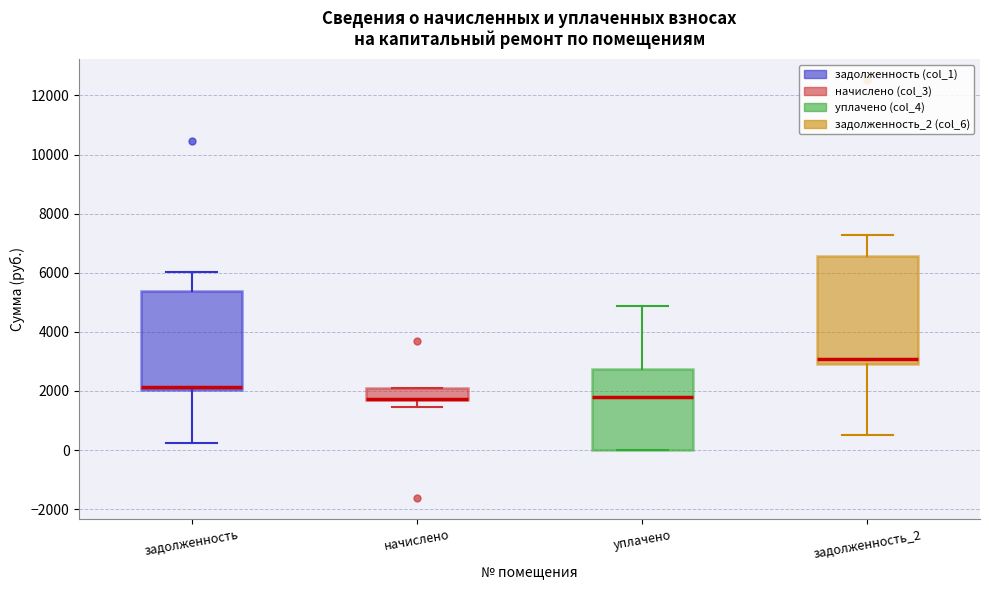

Reading left to right, read every box against the y-axis: the position of its median line, the range the box covers, and the ends of its whiskers. The values are not printed on the chart, so give them approximately, as read against the axis.

задолженность: median 2200, box 2000 to 5400, whiskers 200 to 6000
начислено: median 1800 (drawn on the box's lower edge), box 1800 to 2200, whiskers 1400 to 2200
уплачено: median 1800, box 0 to 2800, whiskers 0 to 4800
задолженность_2: median 3000 (just above the box's lower edge), box 3000 to 6600, whiskers 400 to 7200